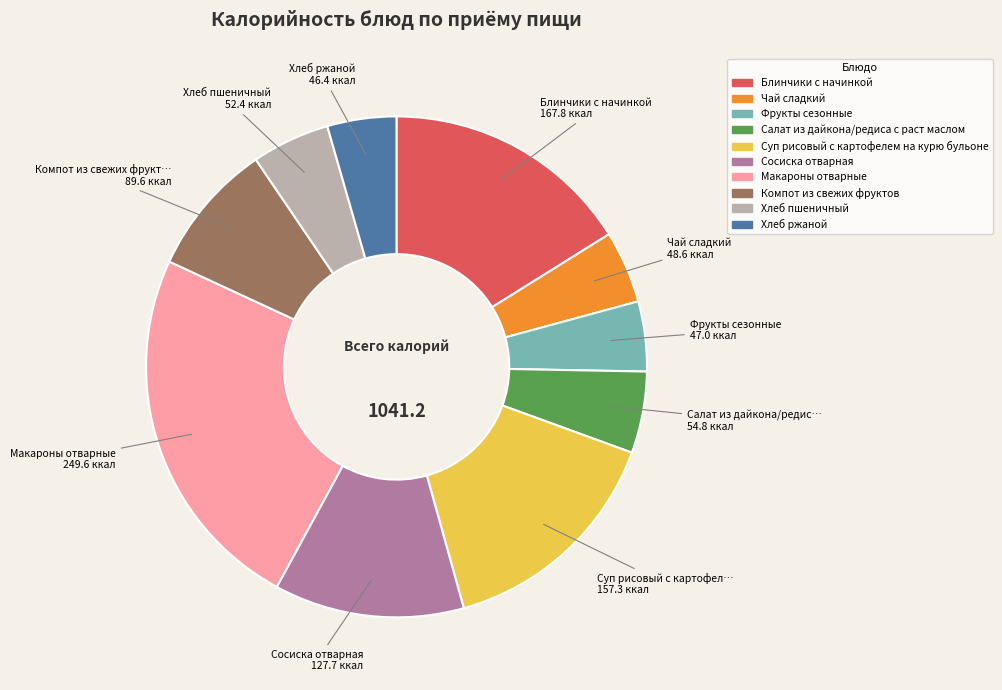

Between Сосиска отварная and Салат из дайкона/редиса с раст маслом, which is larger?

Сосиска отварная